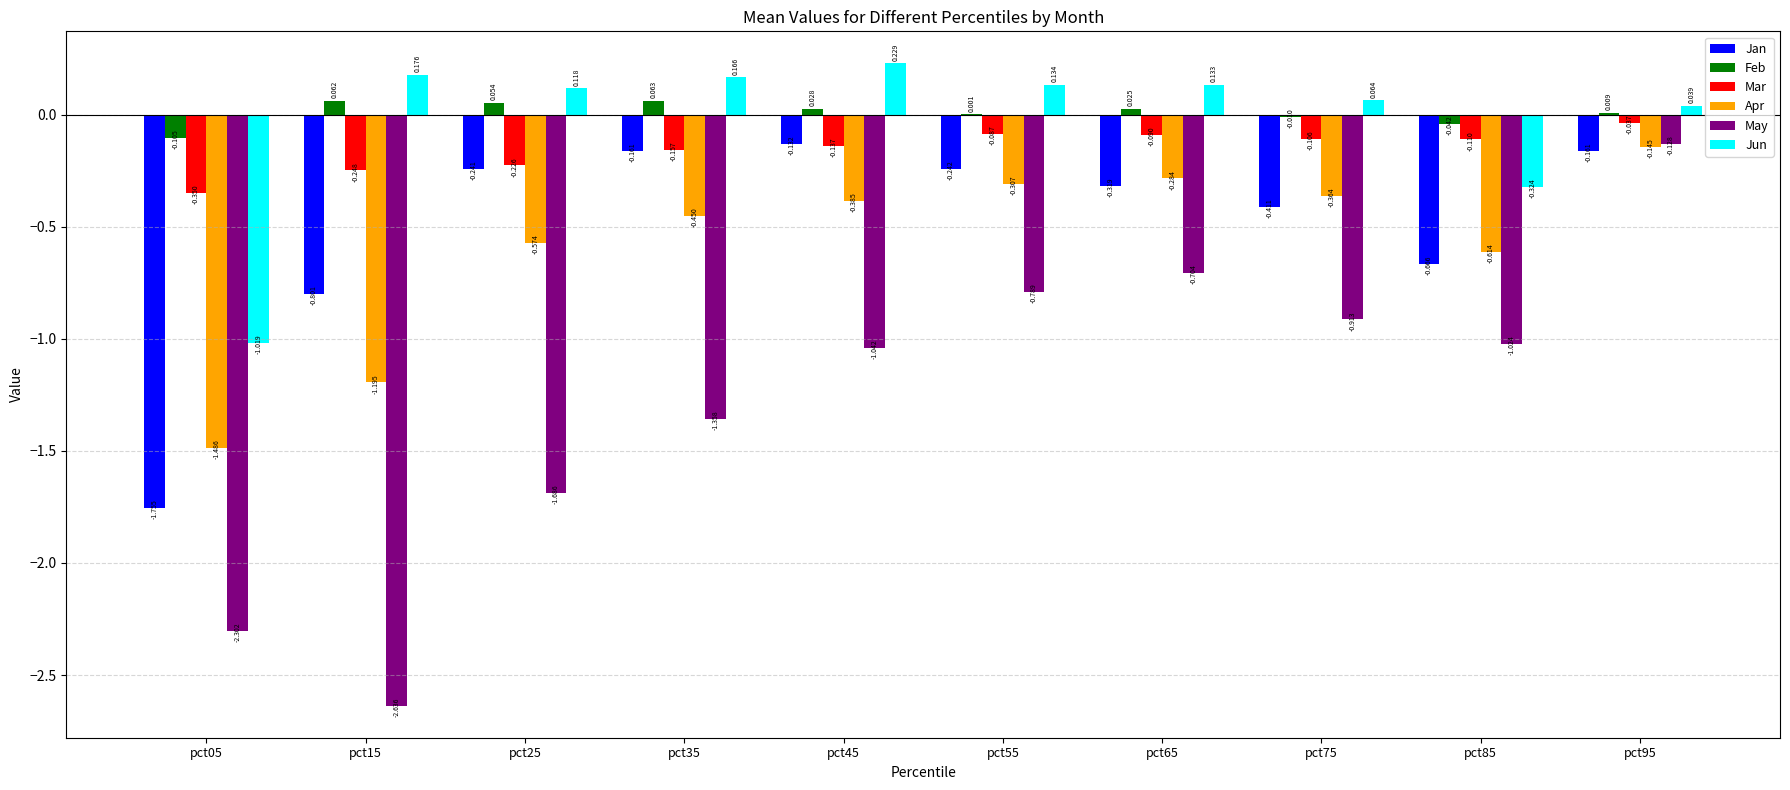

What are all the series names shown in the legend?

Jan, Feb, Mar, Apr, May, Jun